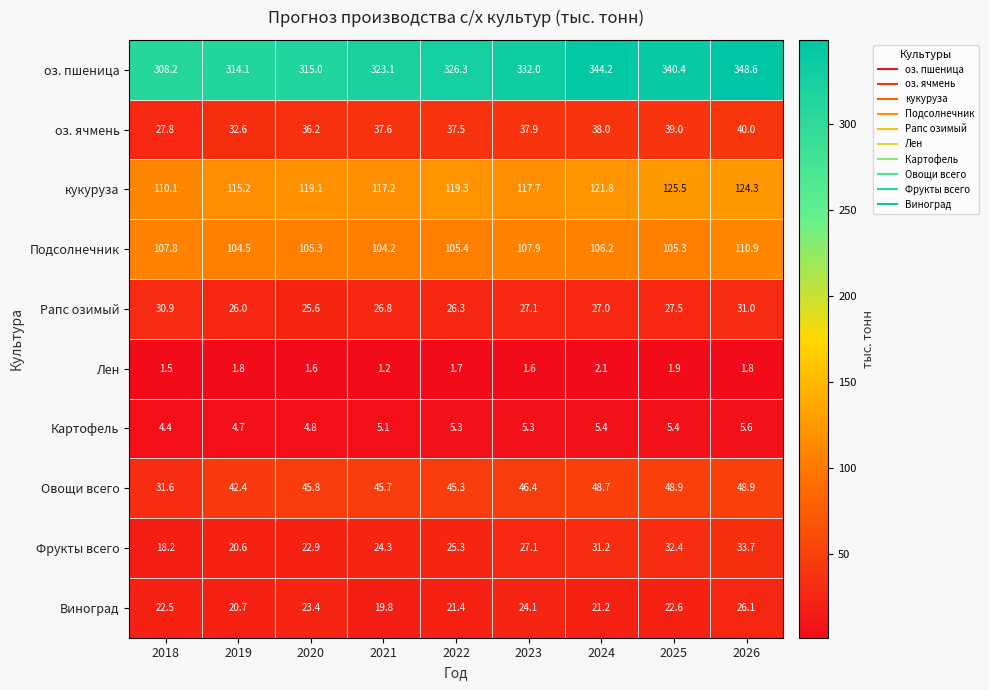

What is the spread (max minus min) of values at 2025?

338.5